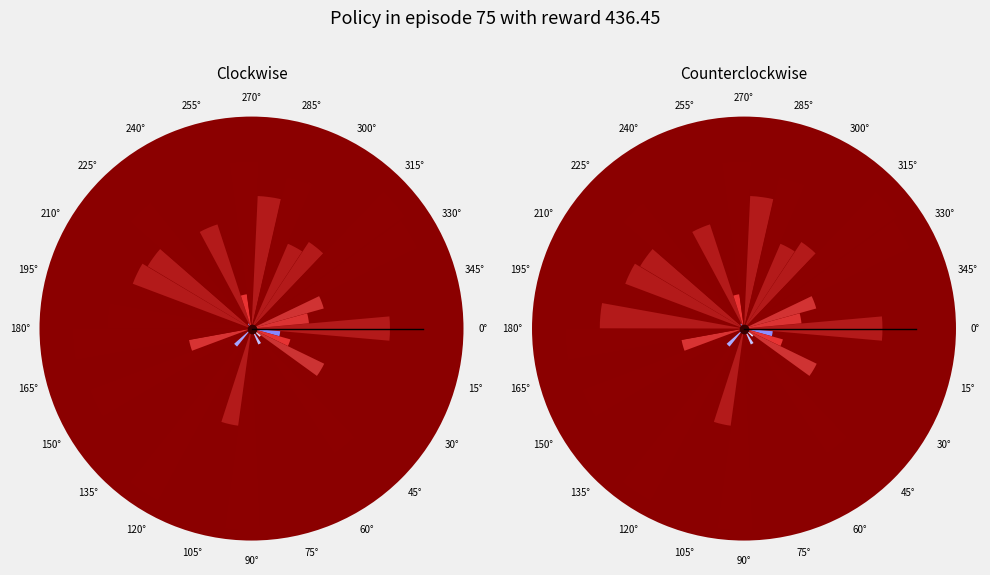

What is the total percentage of 255° and 45°?

7.9%